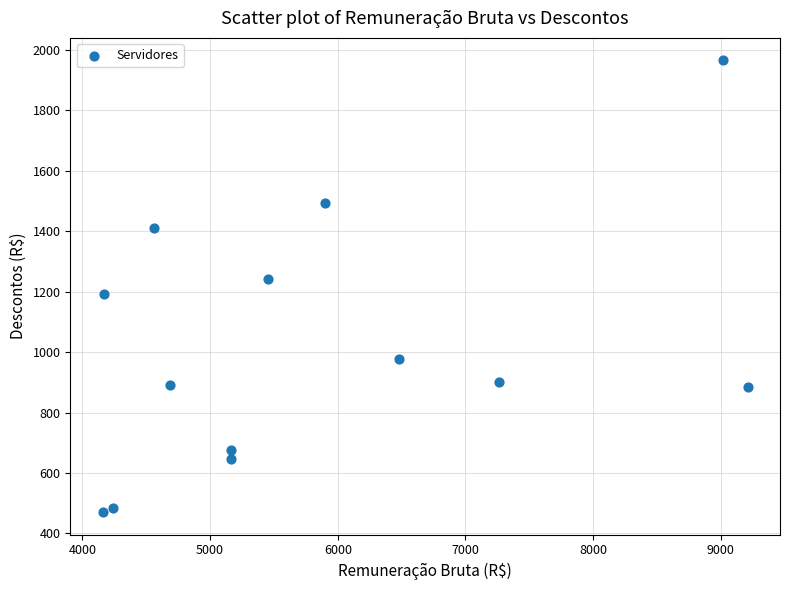

What is the range of X values (max minus min)?

5052.6